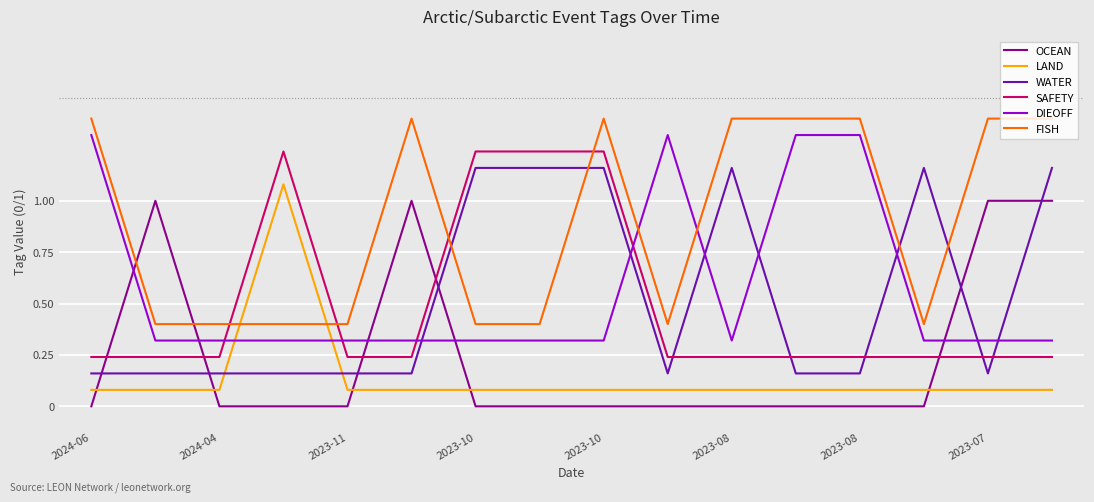

Which series has the largest total across all categories?

FISH